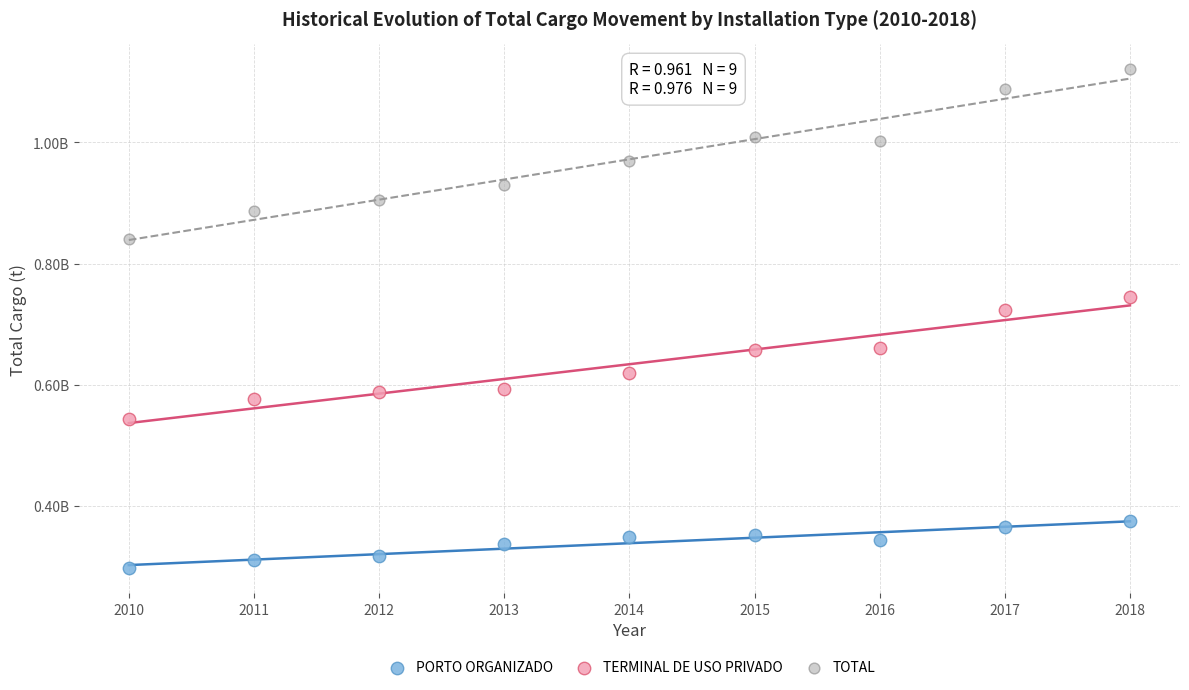

What are all the series names shown in the legend?

PORTO ORGANIZADO, TERMINAL DE USO PRIVADO, TOTAL